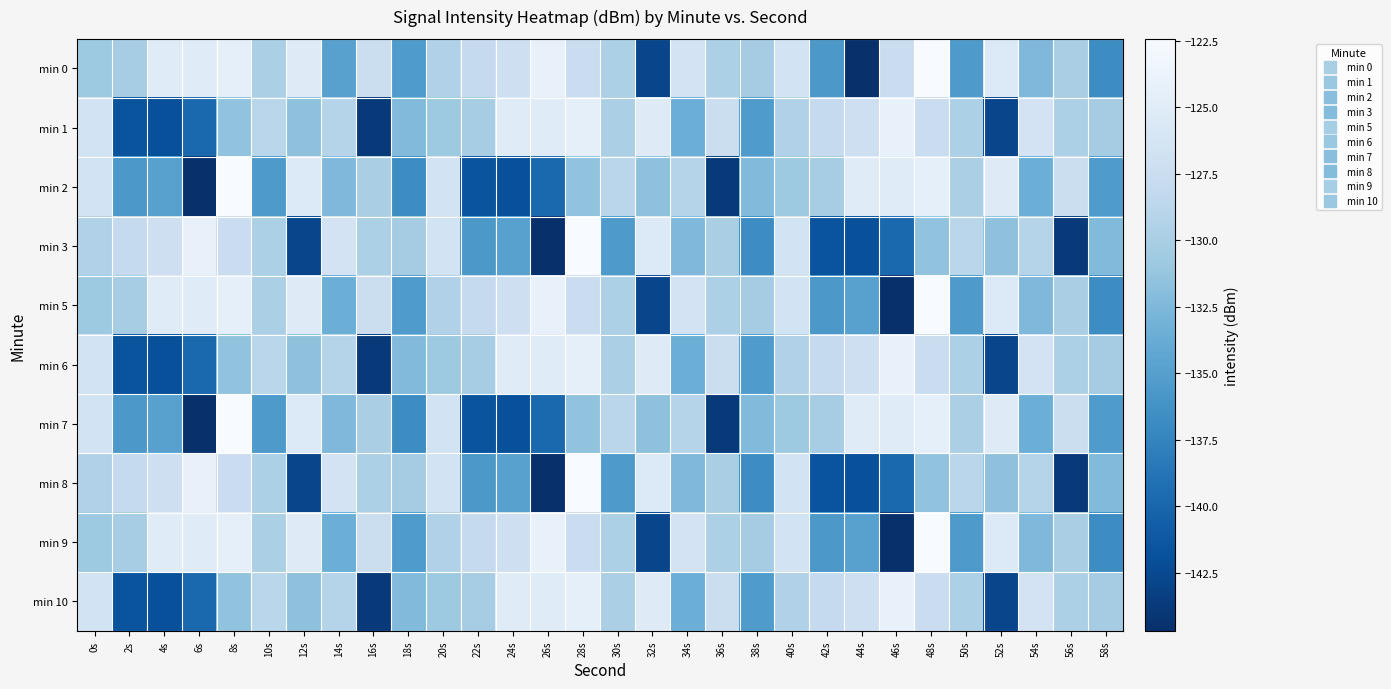

At which category is the sum across all series the highest?

48s